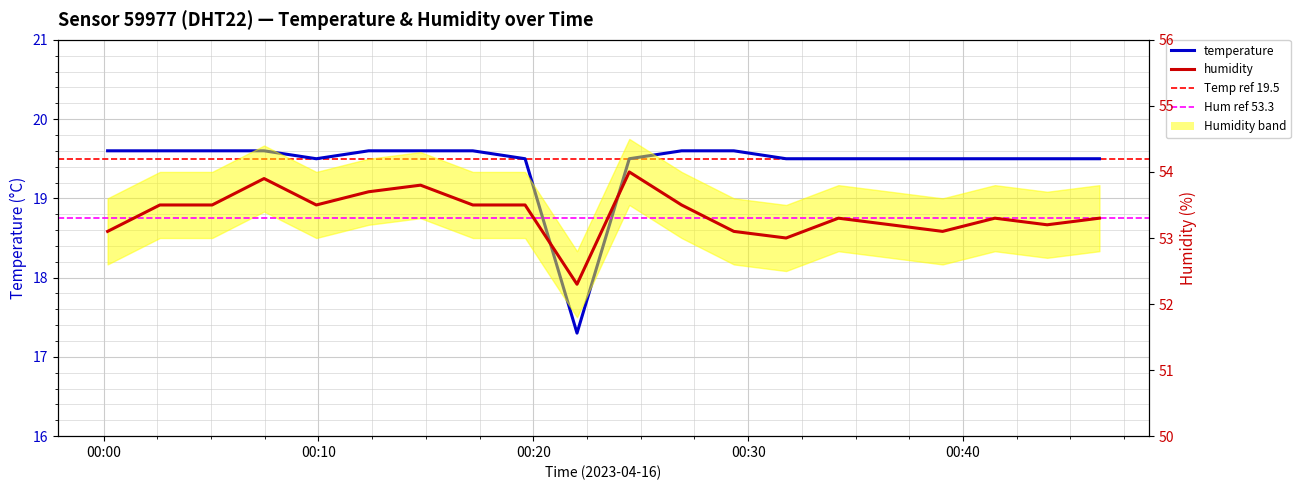

What is the difference between the highest and lowest values at 2023-04-16T00:36:38?

33.7